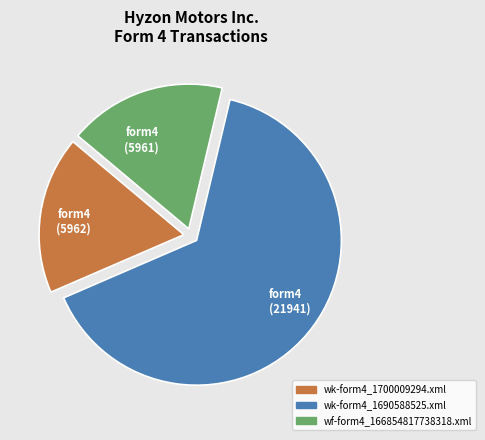

True or false: wf-form4_166854817738318.xml accounts for 32% of the total.

False